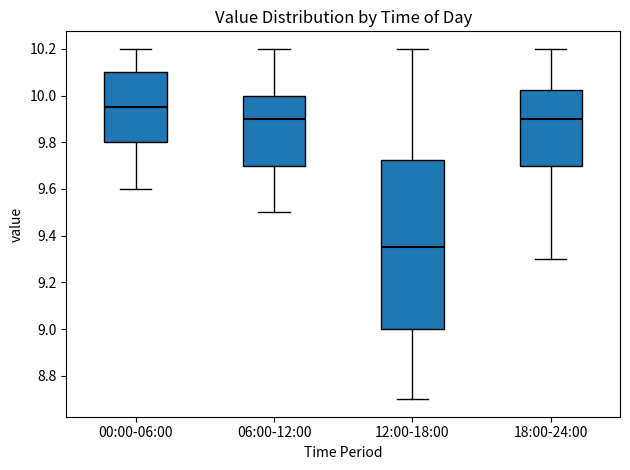

Which box has the highest median line?

00:00-06:00